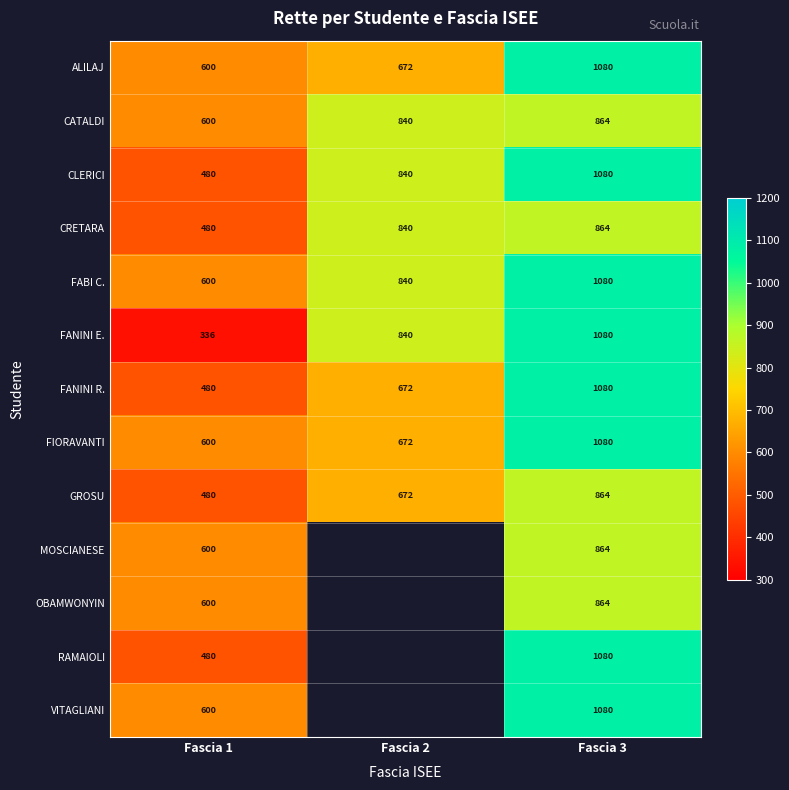

Between Fascia 1 and Fascia 2, which series saw the biggest shift?

FANINI E.